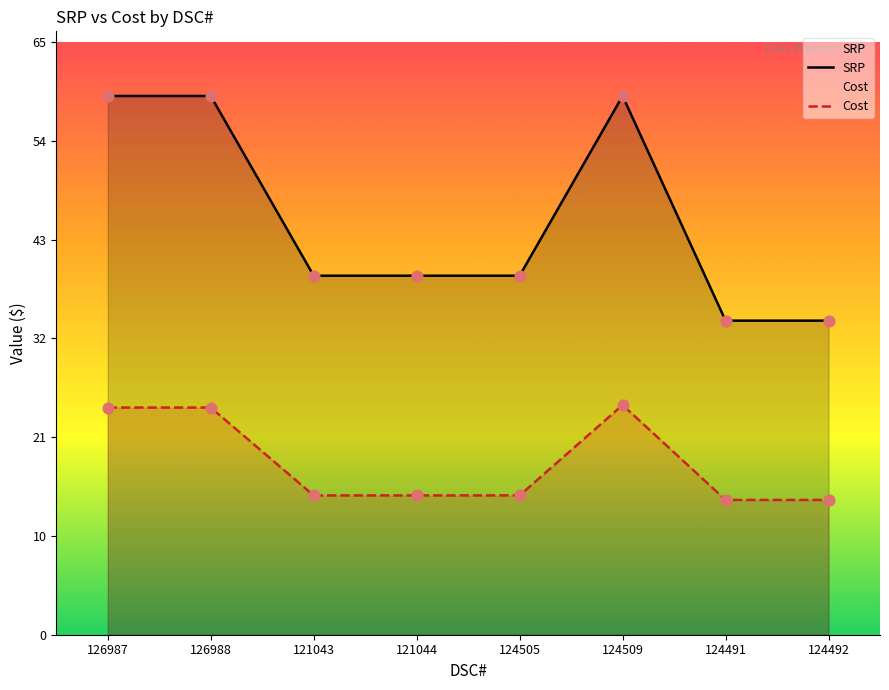

Which series has the largest total across all categories?

SRP